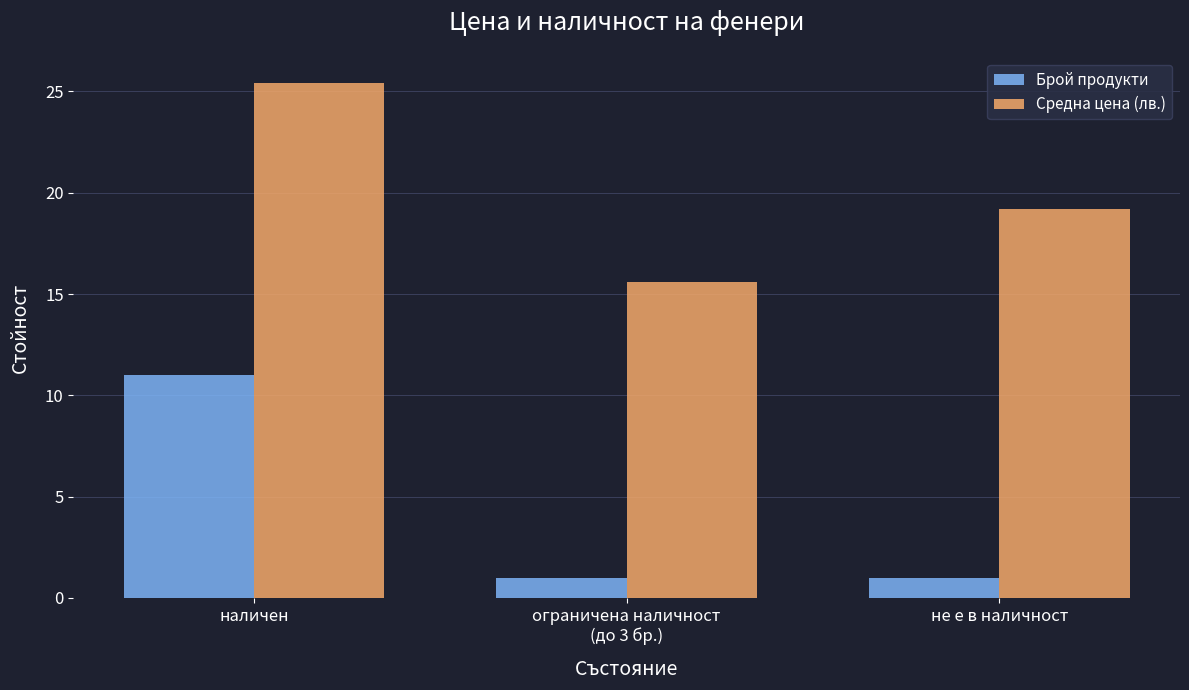

Is the value of Брой продукти at ограничена наличност
(до 3 бр.) greater than the value of Средна цена (лв.) at не е в наличност?

No